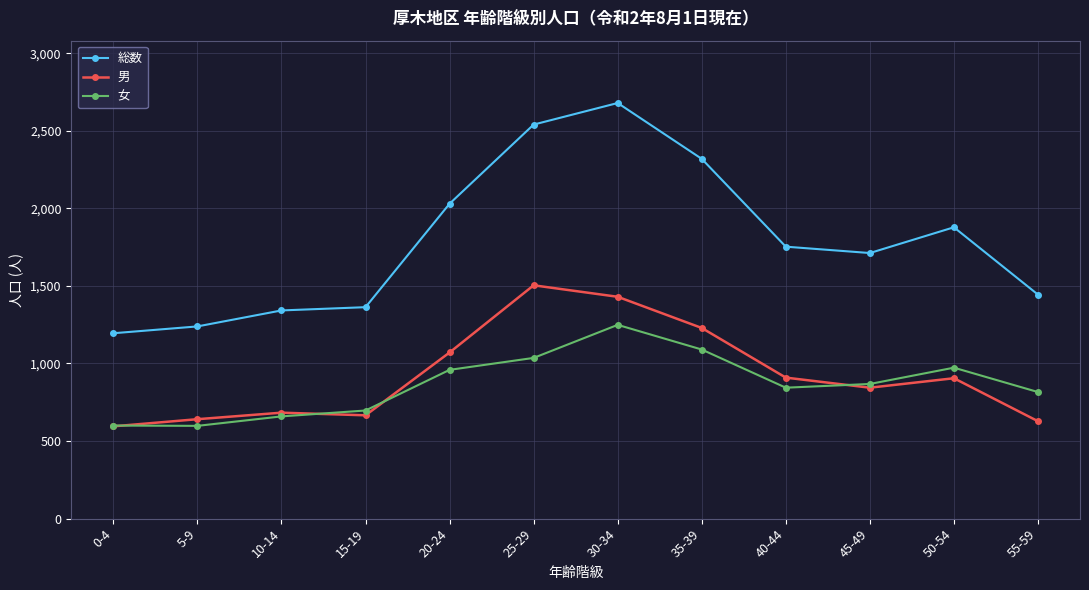

What is the sum of the 女 values at 30-34 and 50-54?

2222